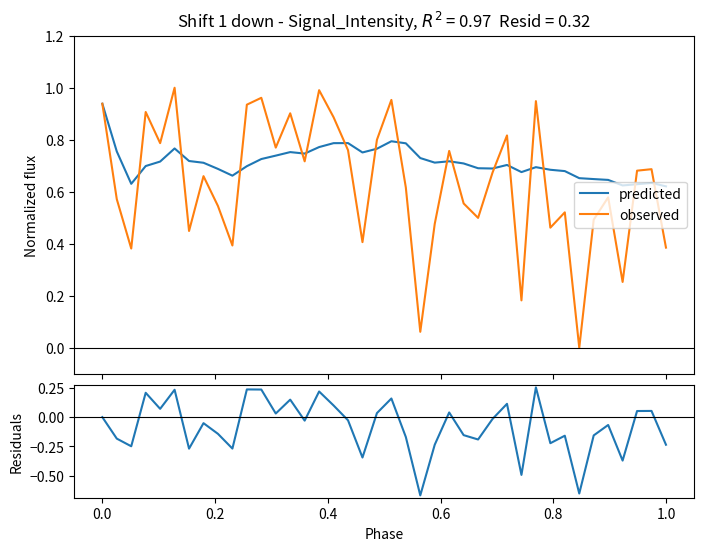

The value of observed at 14 is 0.7. True or false?

True